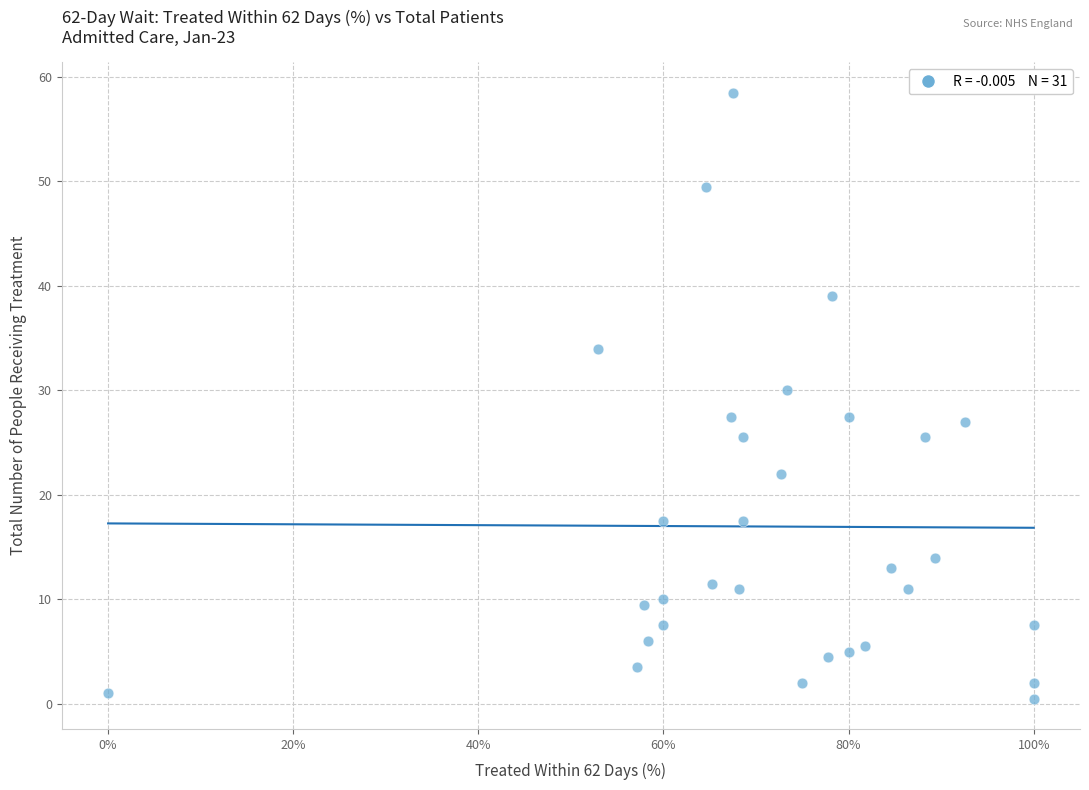

What is the range of X values (max minus min)?

1.0